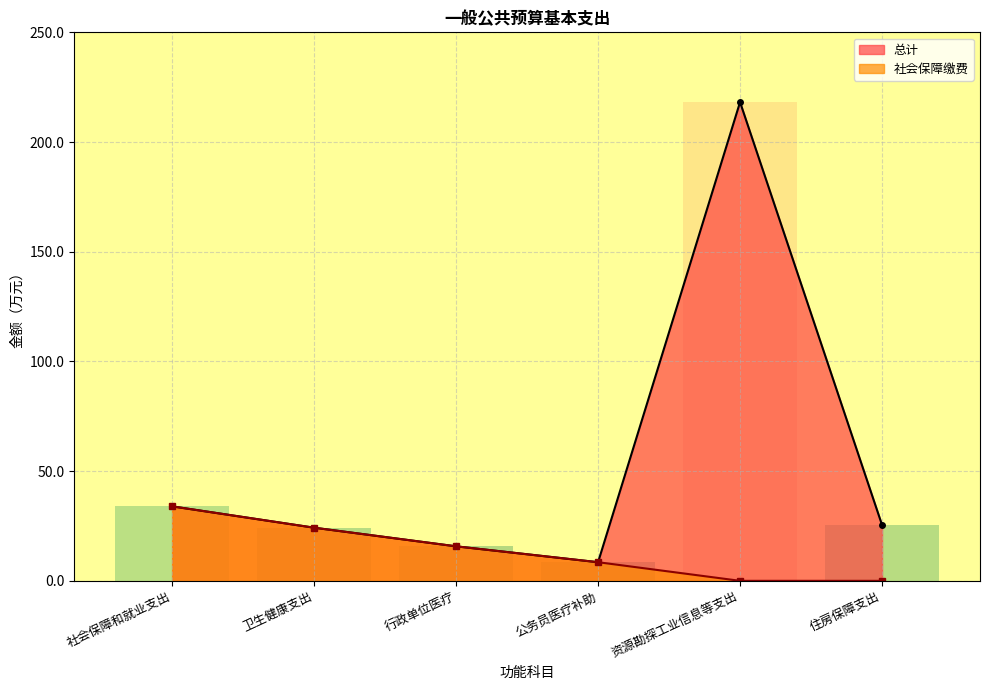

Which has a higher value, 资源勘探工业信息等支出 or 卫生健康支出?

资源勘探工业信息等支出